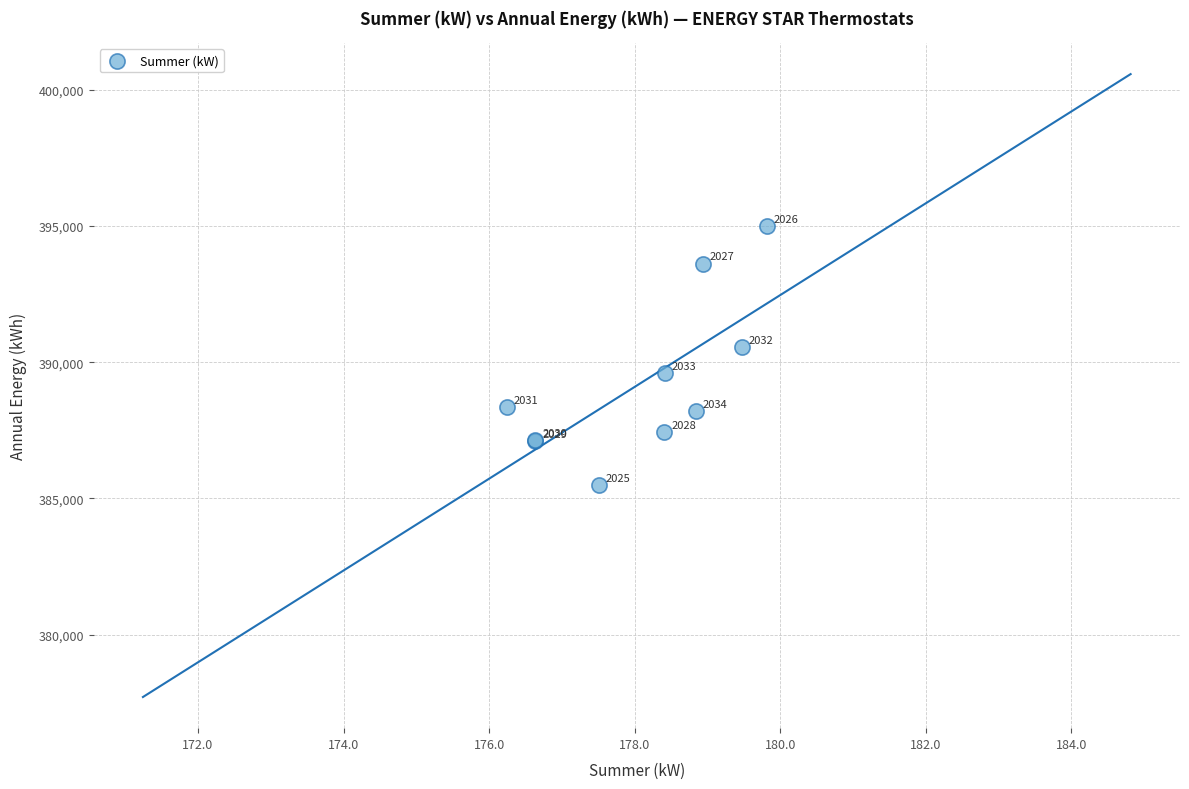

What Y value in the scatter plot is closest to 390250?

390545.2